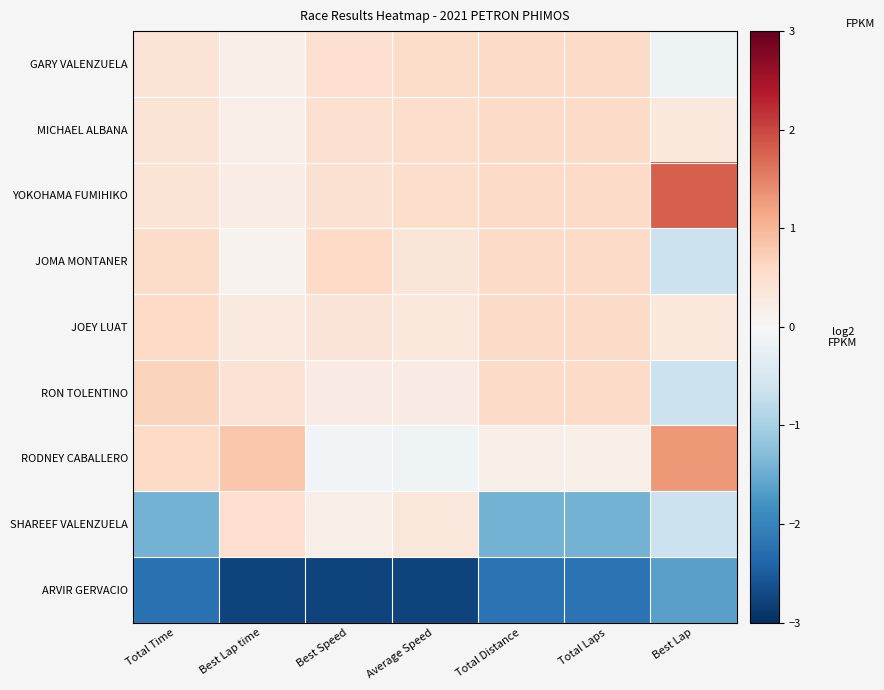

At how many categories does at least one series exceed 1?

1